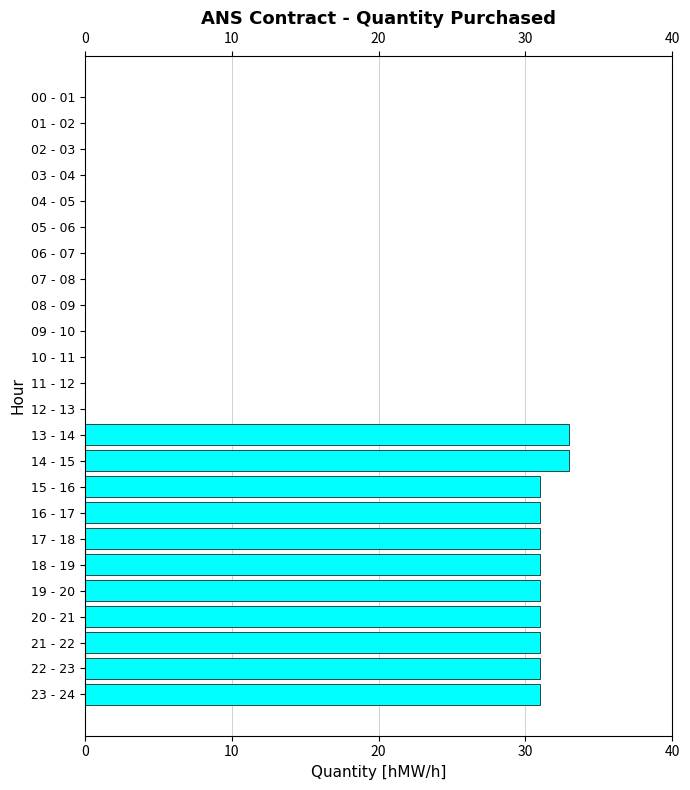

What is the change in value from 00 - 01 to 20 - 21?

+31